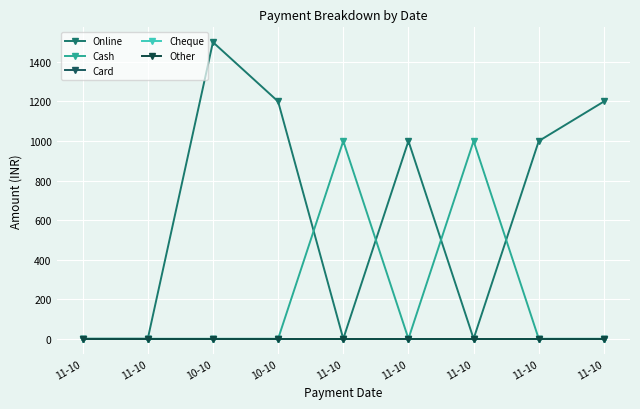

Reading left to right, transcribe all the data shown in this chart.

Online: 0	0	1500	1200	0	1000	0	1000	1200
Cash: 0	0	0	0	1000	0	1000	0	0
Card: 0	0	0	0	0	0	0	0	0
Cheque: 0	0	0	0	0	0	0	0	0
Other: 0	0	0	0	0	0	0	0	0